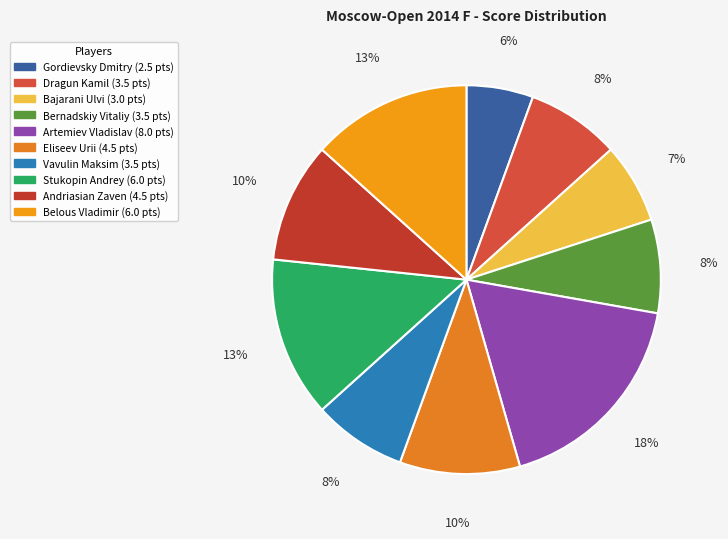

To the nearest percent, what portion does Gordievsky Dmitry represent?

6%